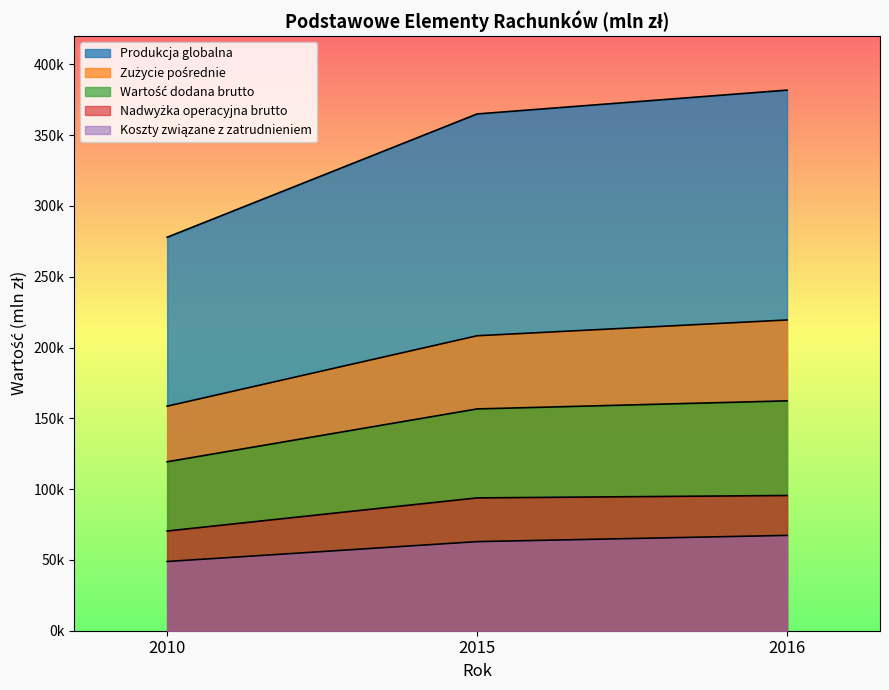

What is the value of the Koszty związane z zatrudnieniem point at the 2nd from the left?

62916